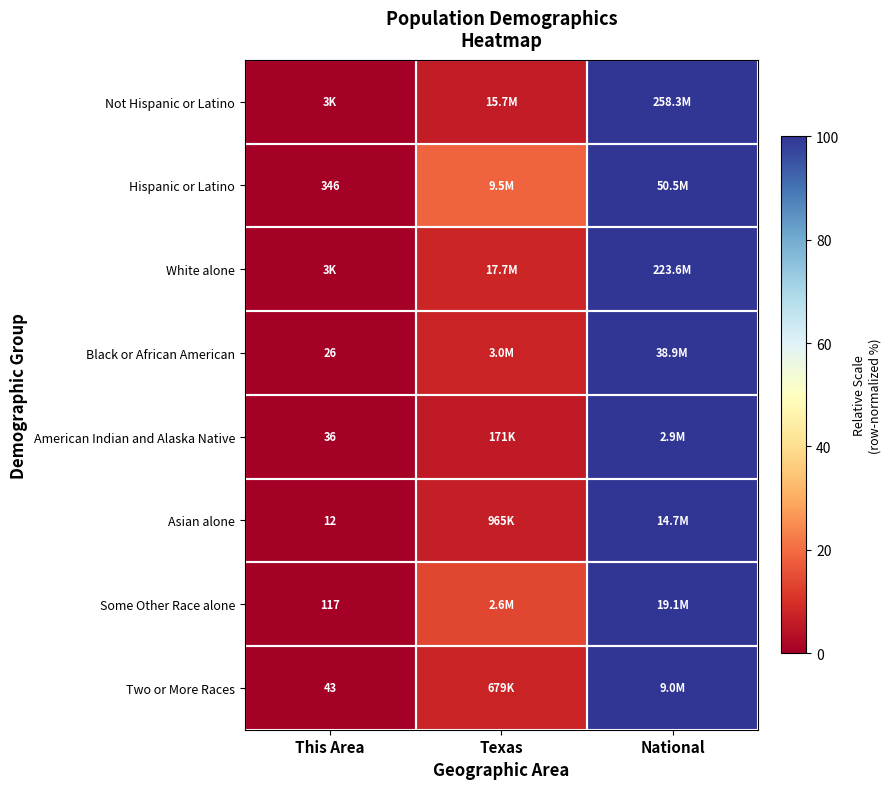

At which label is Not Hispanic or Latino closest to 50?

Texas